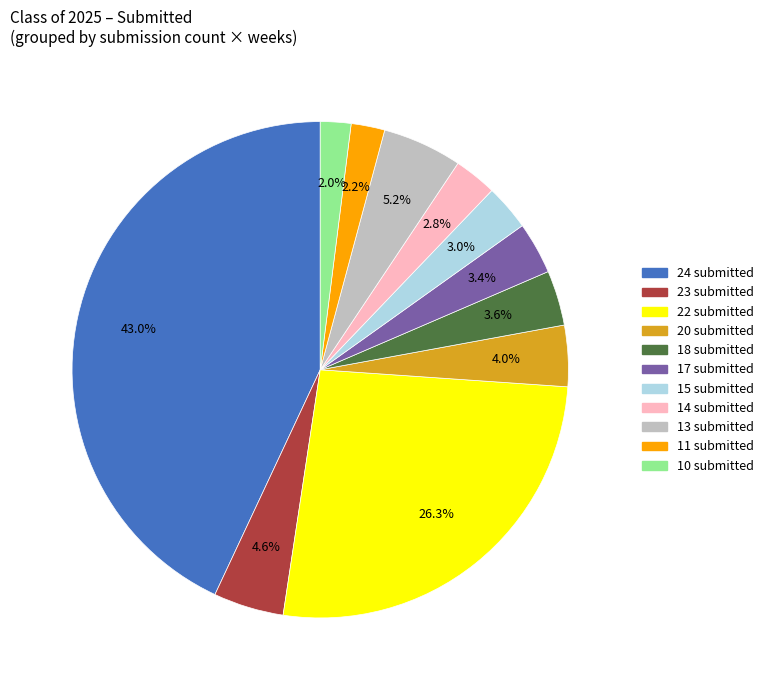

Is there a majority slice in this chart?

No